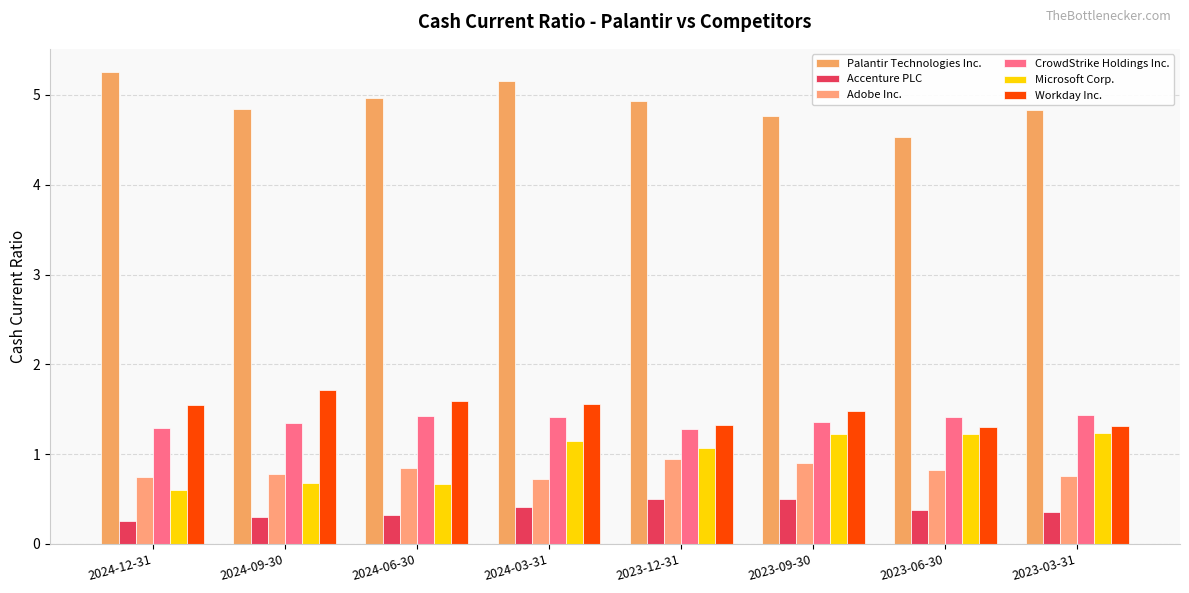

How many Accenture PLC values are between 0 and 1?

8